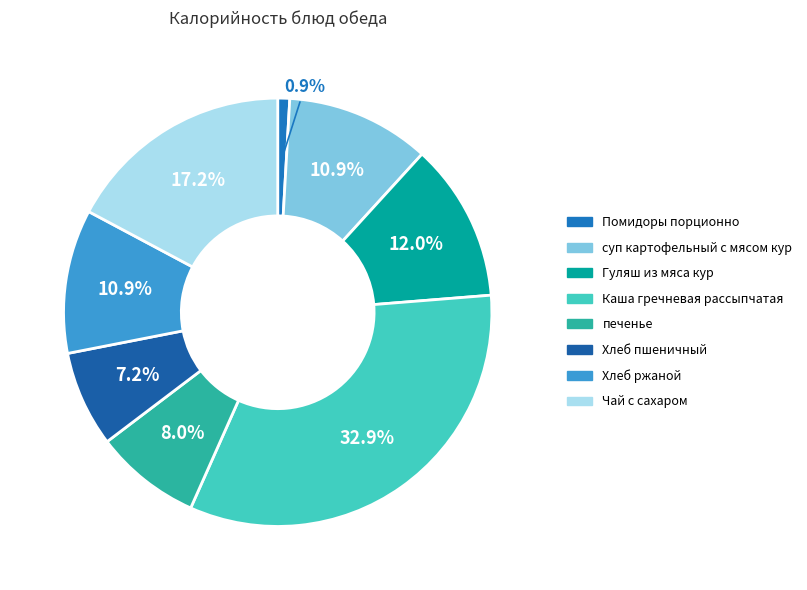

Is there a majority slice in this chart?

No